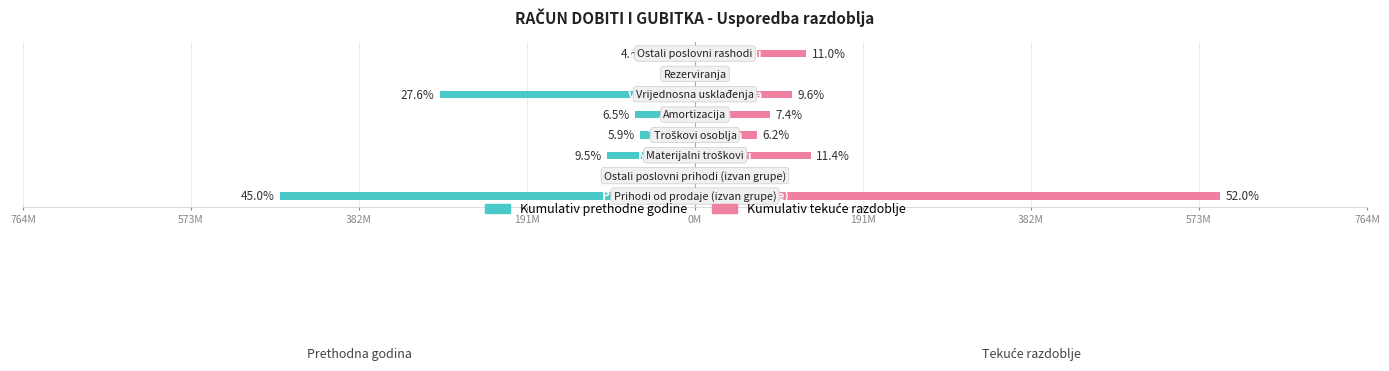

What is the minimum value shown in the chart?

-472.5